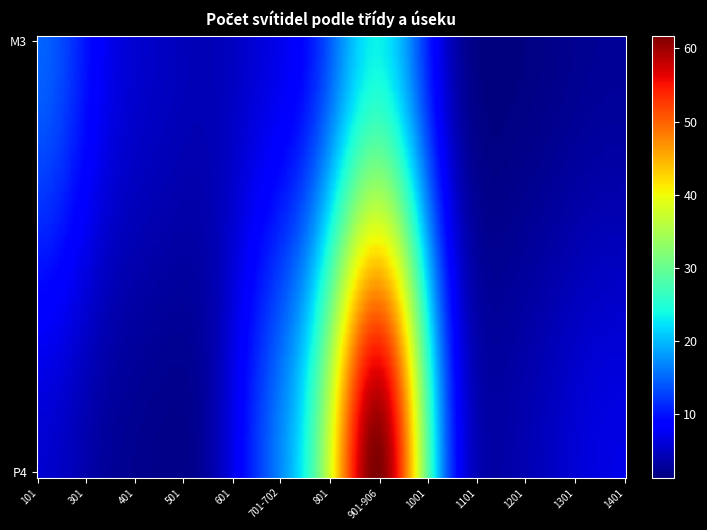

Is the value of M3 at Úsek č. 301 greater than the value of P4 at Úsek č. 601?

Yes